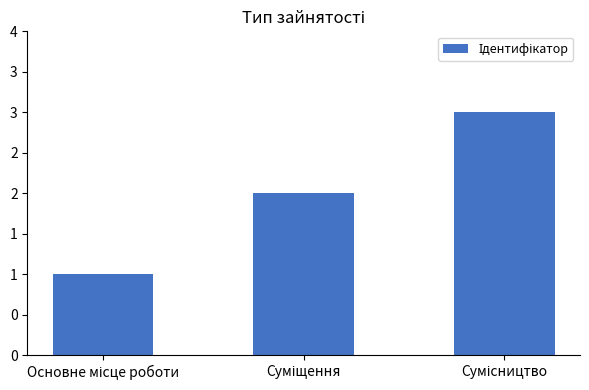

Count the values in the range 1 to 3.

3